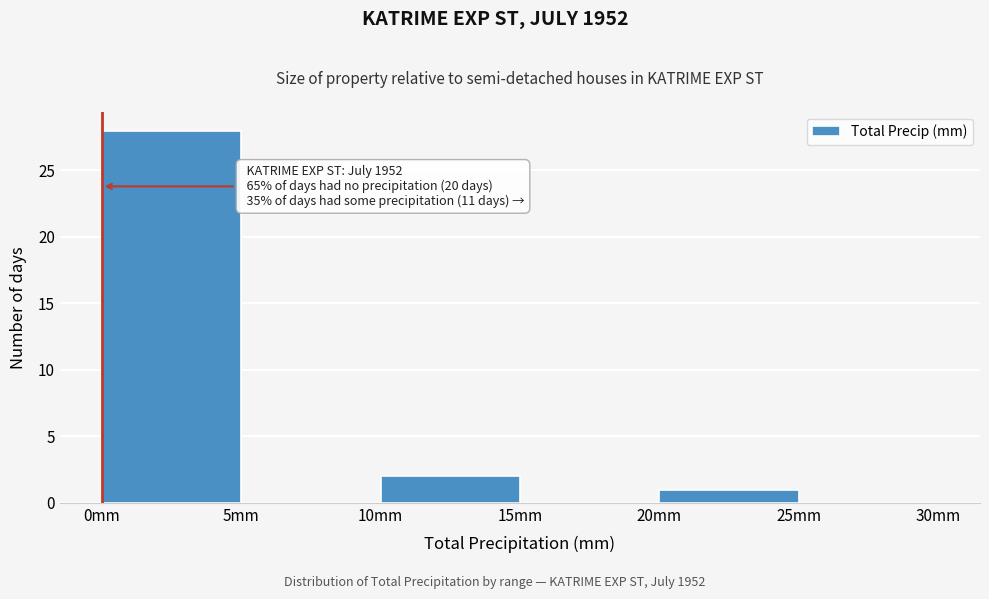

Which range on the x-axis has the tallest bar?

0 to 5